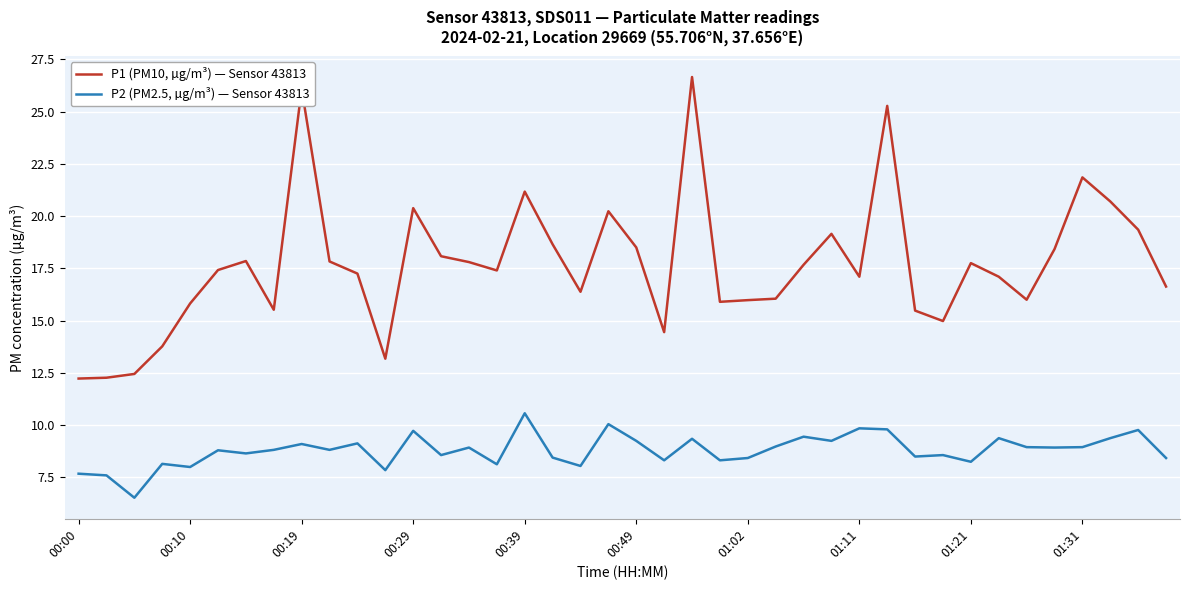

True or false: P1 (PM10, µg/m³) — Sensor 43813 and P2 (PM2.5, µg/m³) — Sensor 43813 cross at least once.

False